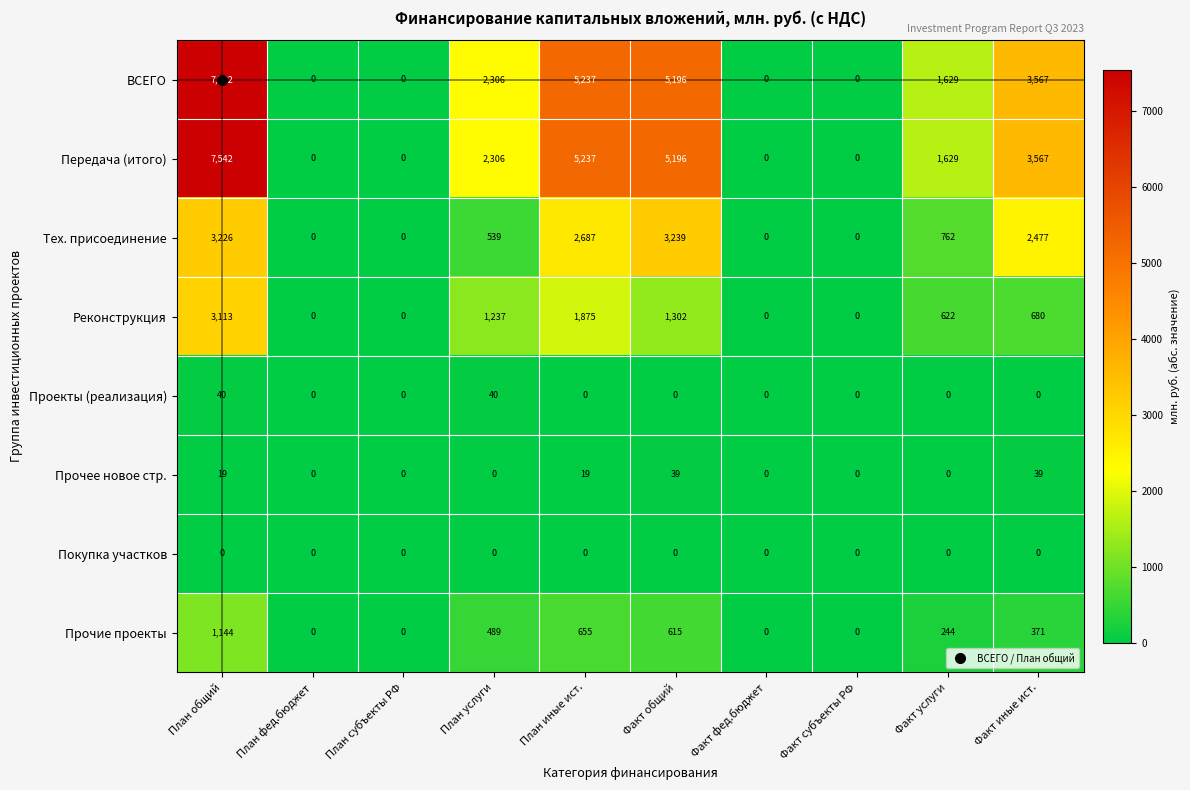

What is the difference between the maximum and minimum values in the Передача (итого) series?

7542